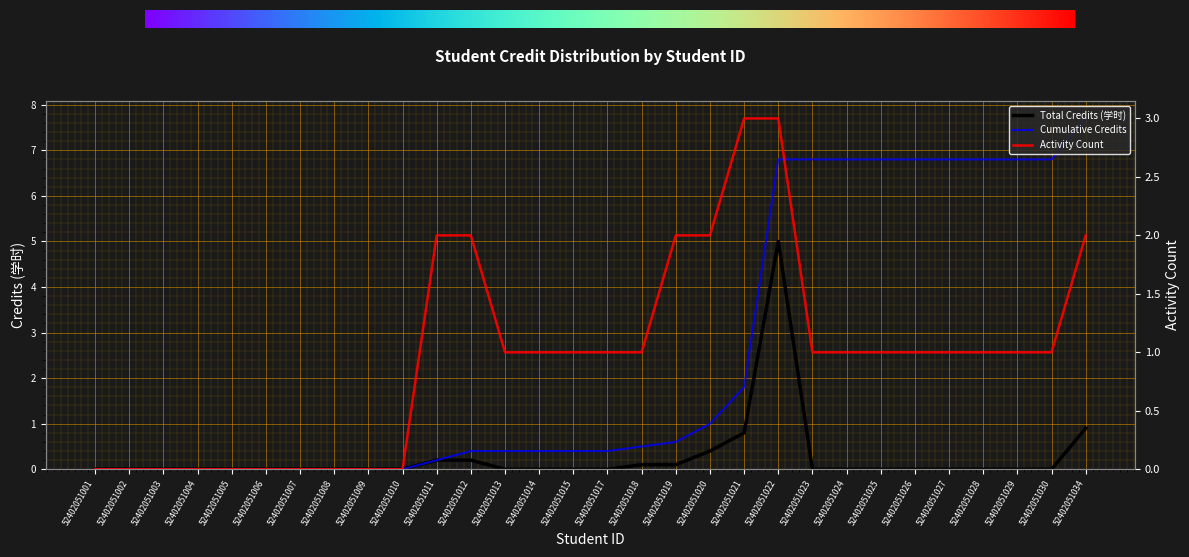

Which series has the widest spread of values?

Cumulative Credits